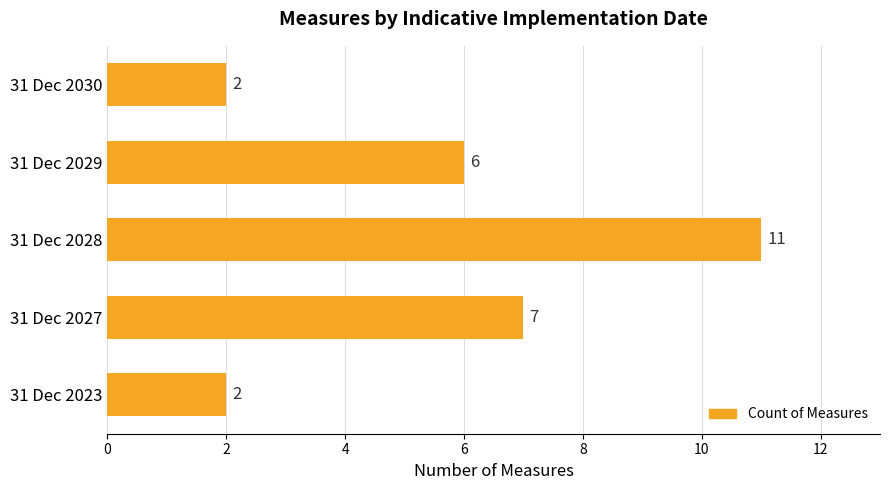

Count the values in the range 2 to 7.

4